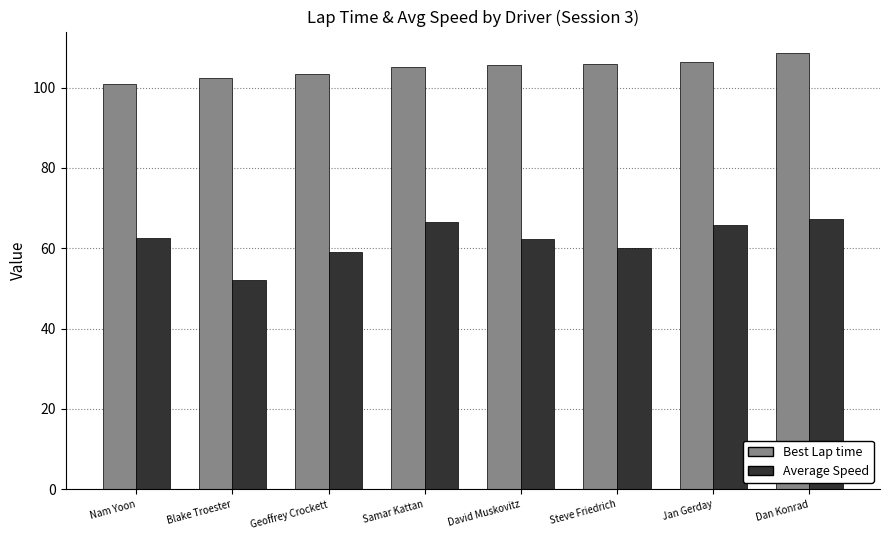

How many distinct data groups are displayed?

2